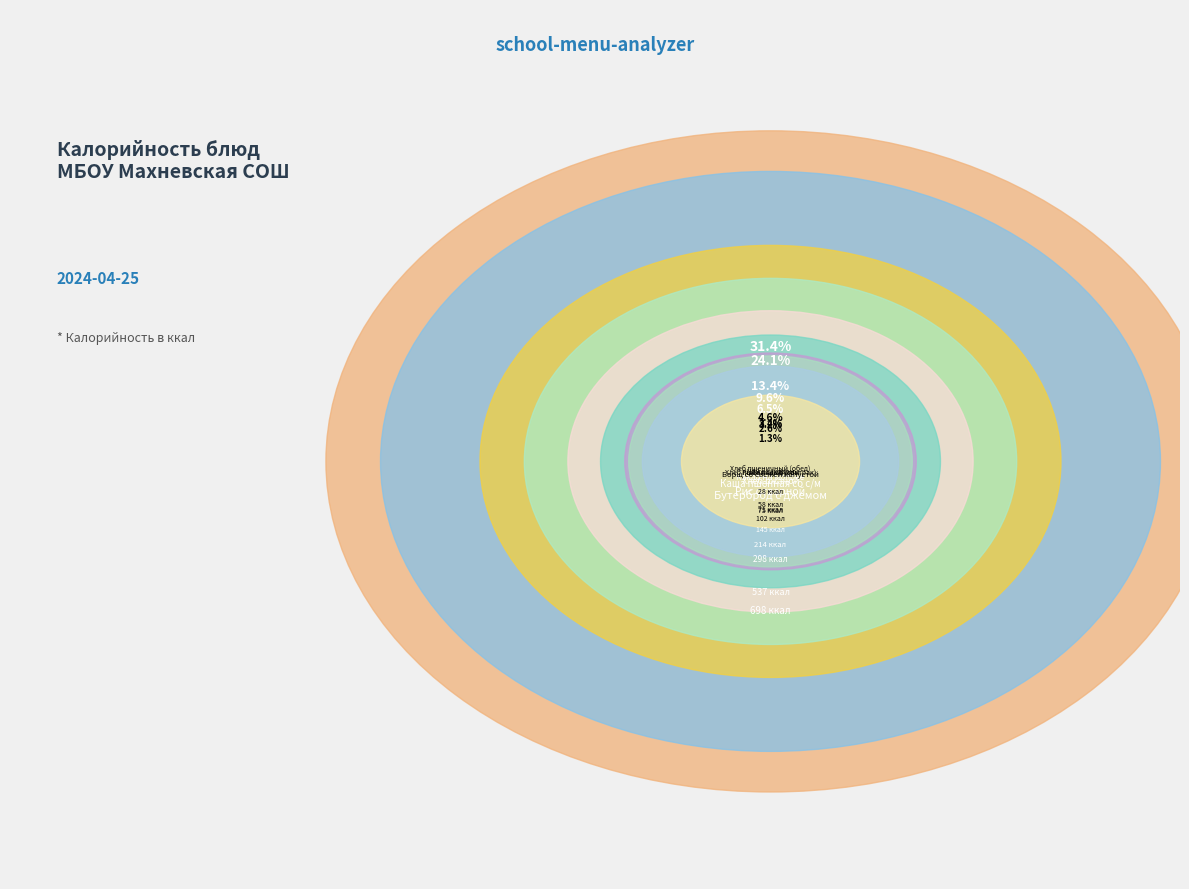

What is the change in value from Хлеб пшеничный (завтрак) to Хлеб ржаной?

+143